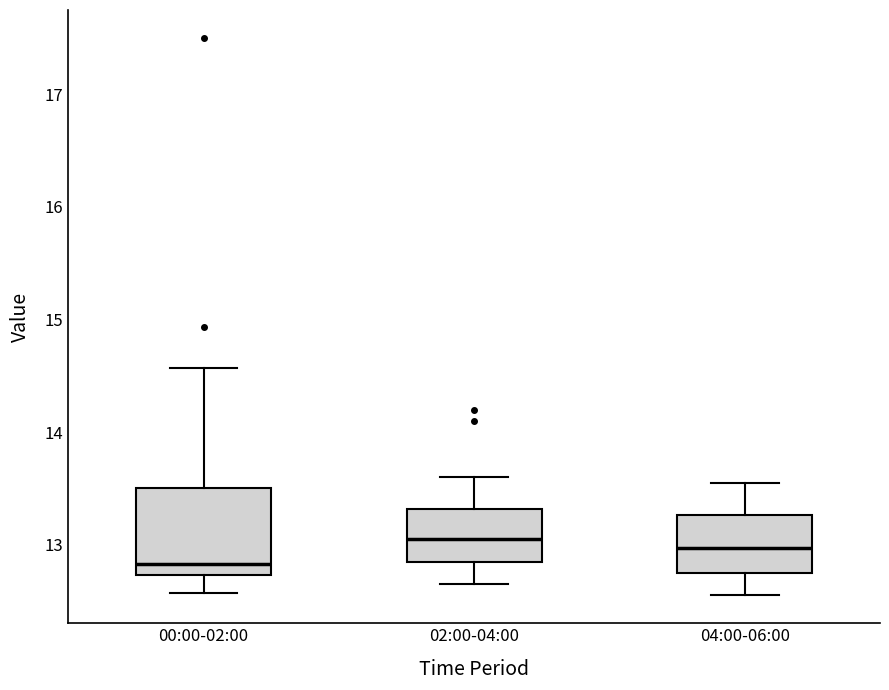

Where does the lower whisker of the box for 02:00-04:00 end on the y-axis? The values are not printed on the chart, so give them approximately, as read against the axis.

12.7